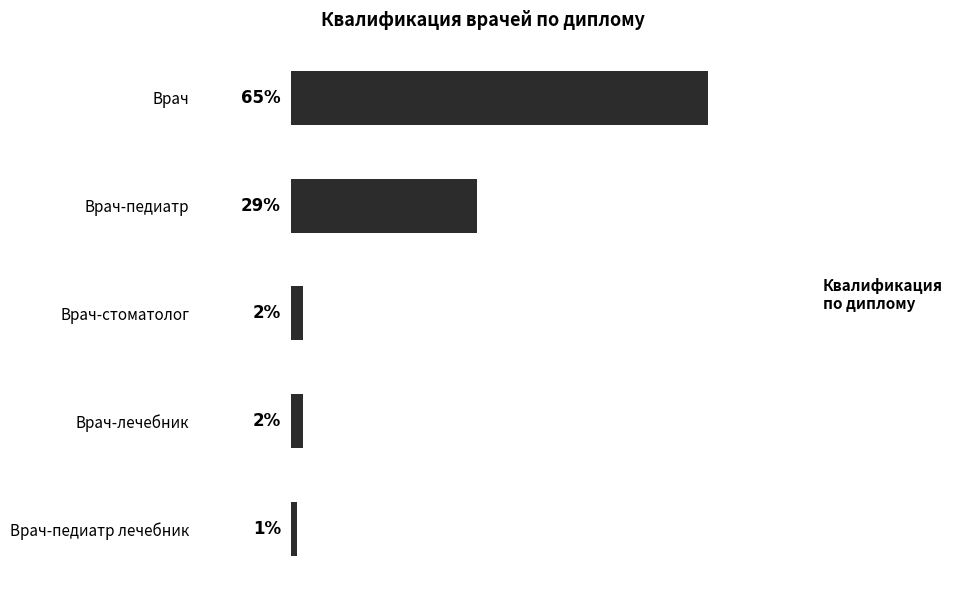

Where is the data nearest to the value 33?

Врач-педиатр